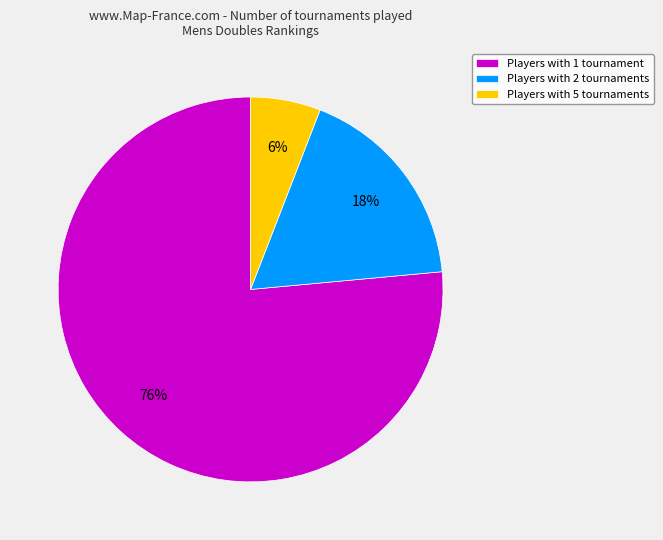

To the nearest percent, what is the average slice percentage?

33%